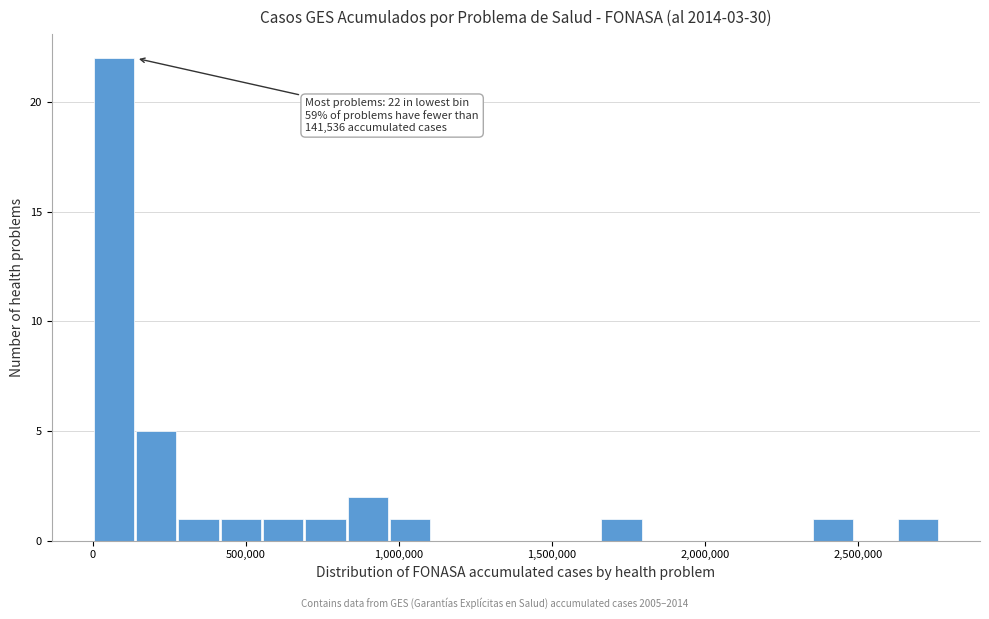

Read against the x-axis, roughly where is the centre of the tallest bar?

50000